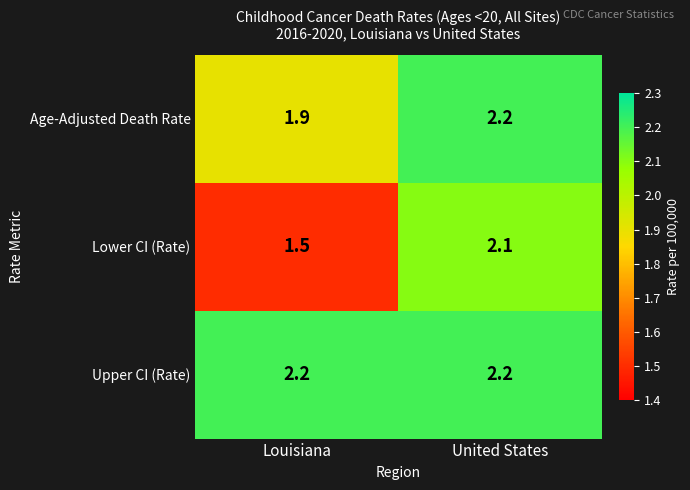

What is the total value across all series at Louisiana?

5.6